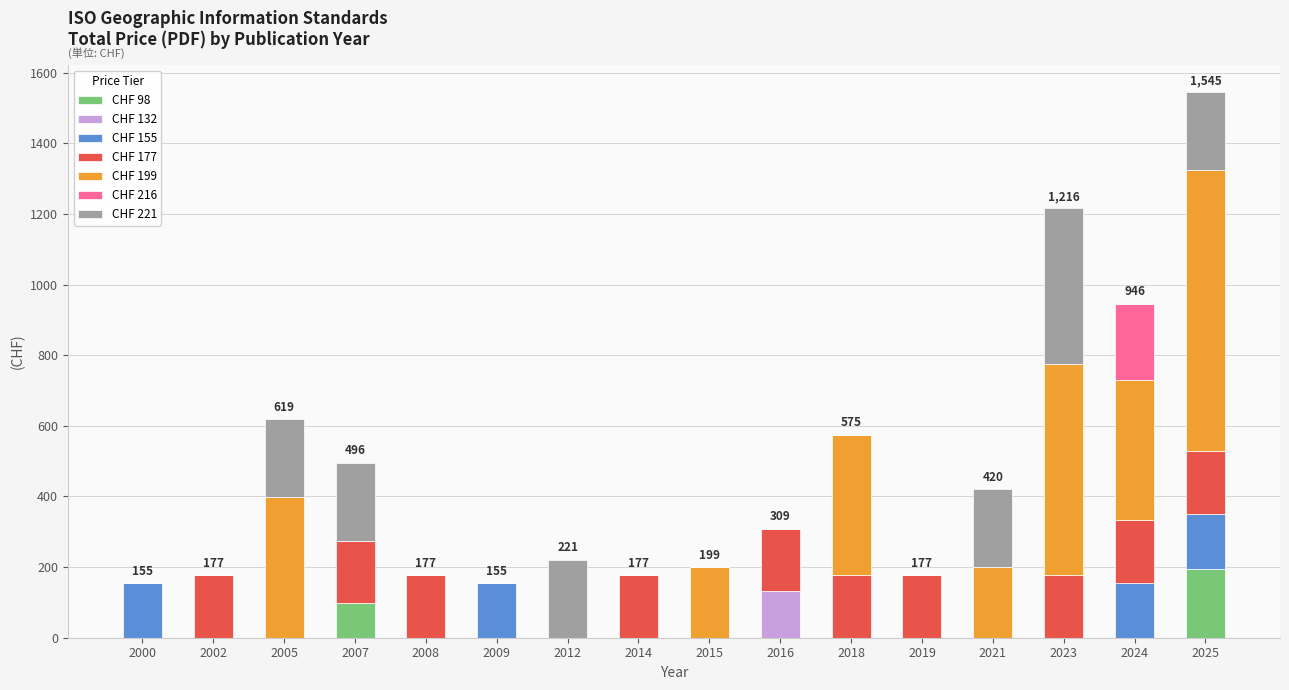

The value of CHF 98 at 2019 is -118. True or false?

False